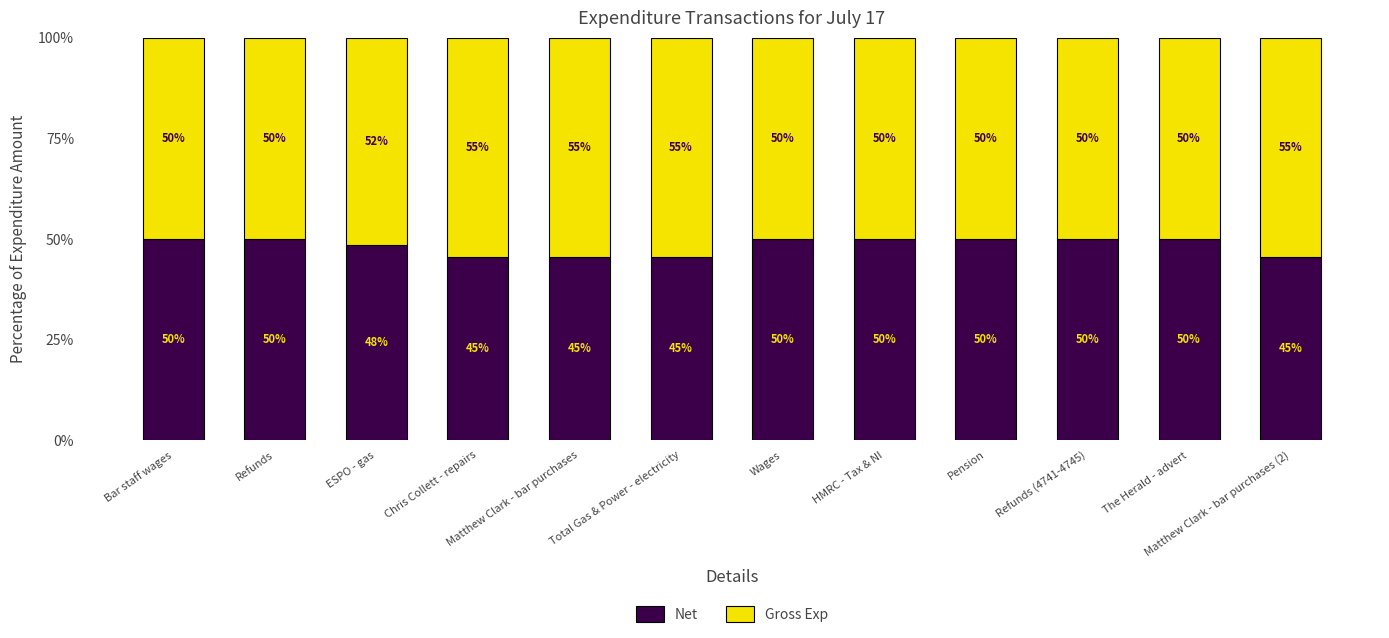

What is the total value across all series at Pension?

100.0